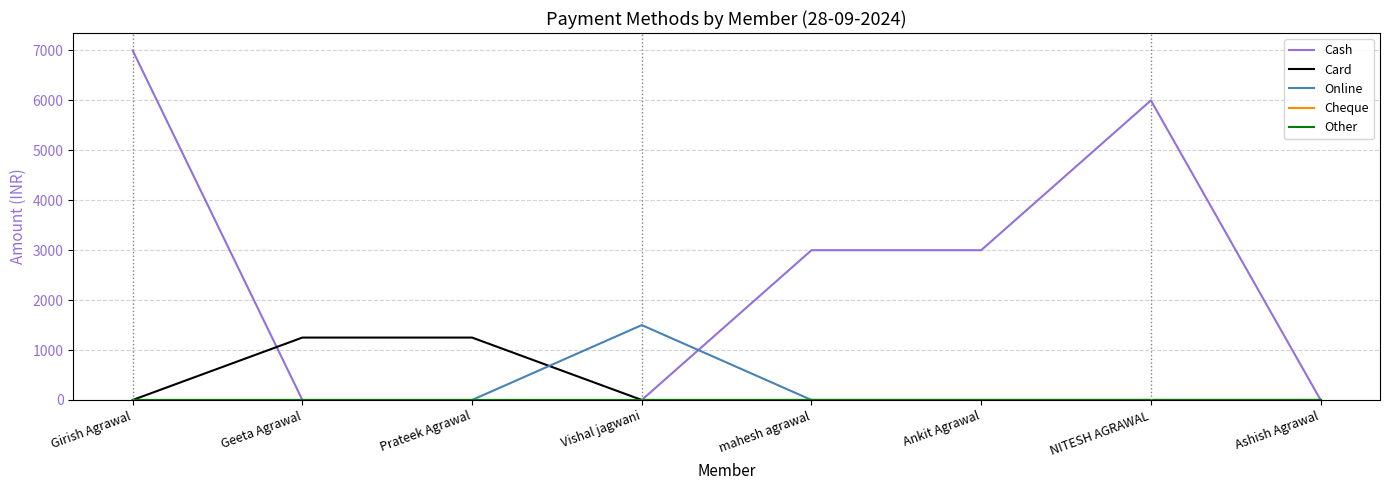

Does the chart have visible grid lines?

Yes